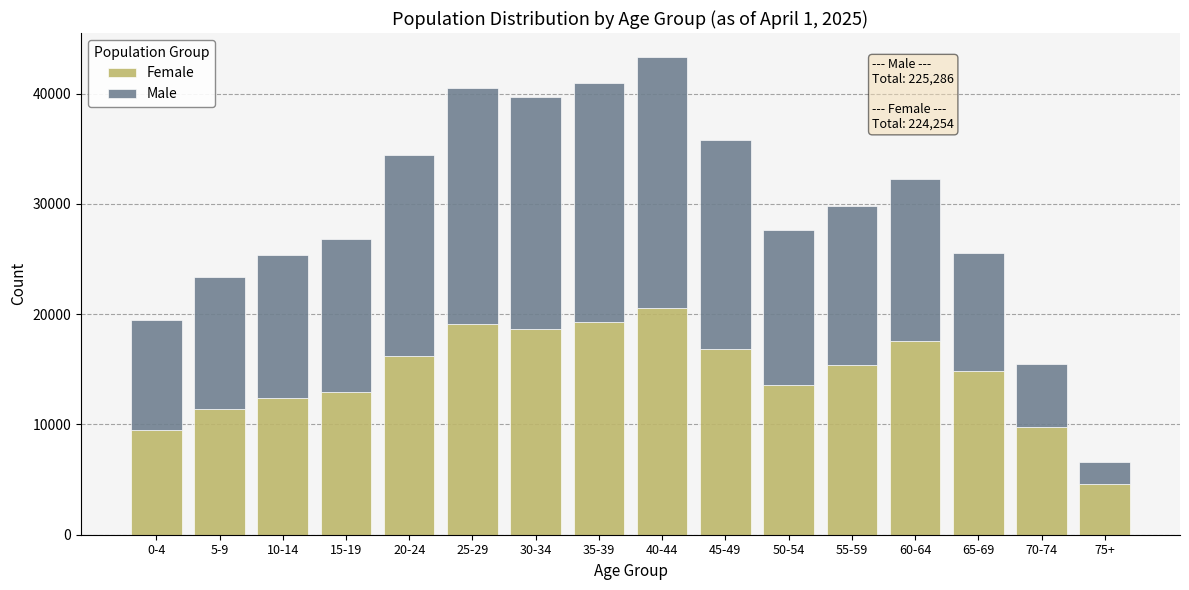

What is the difference between the maximum and minimum values in the Female series?

15980